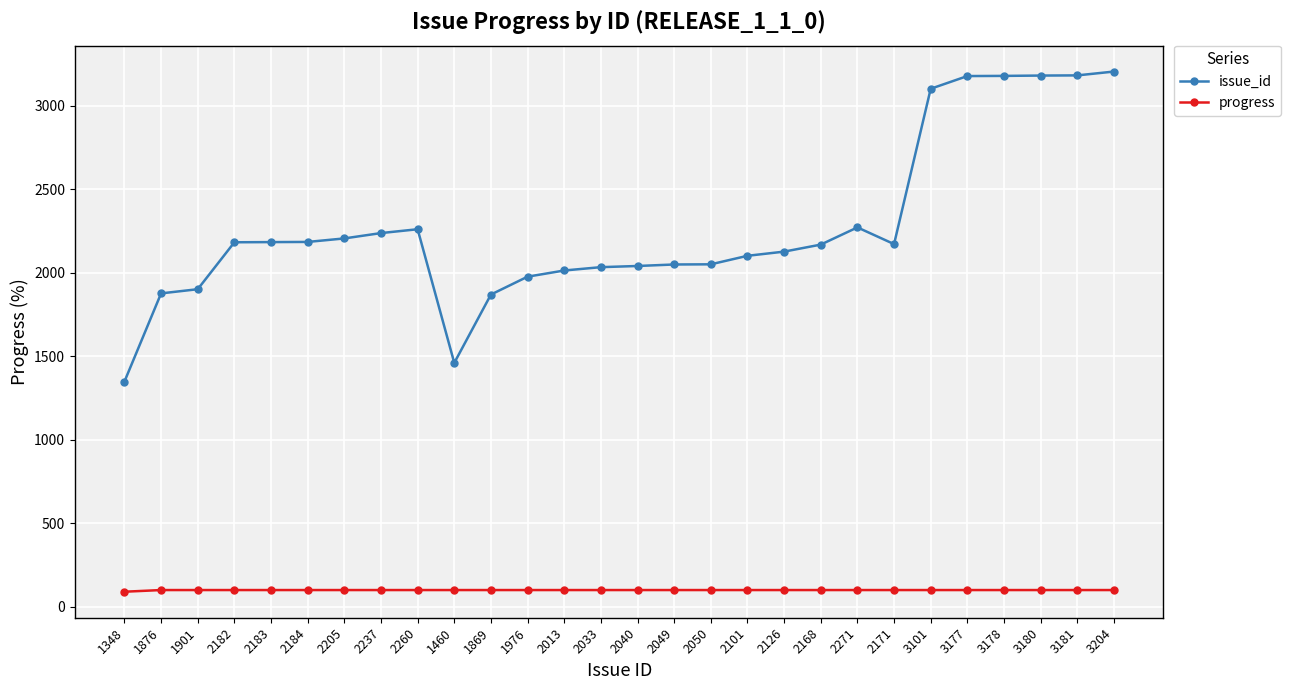

Which series has the largest total across all categories?

issue_id